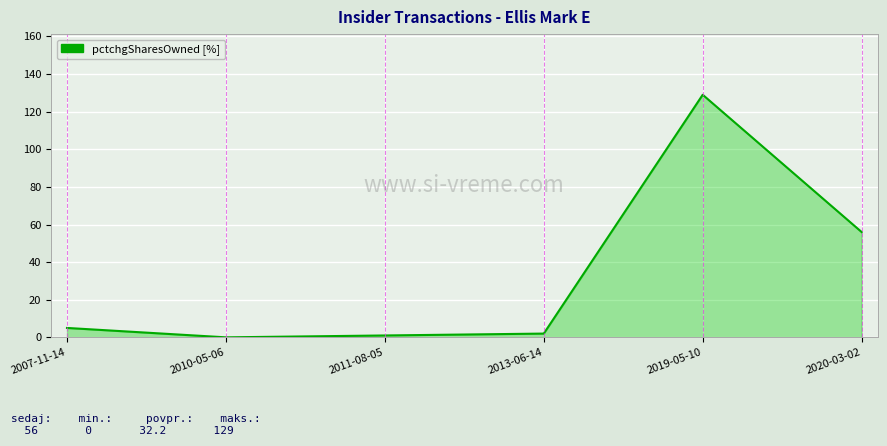

True or false: the data has more than 2 interior local peaks.

False